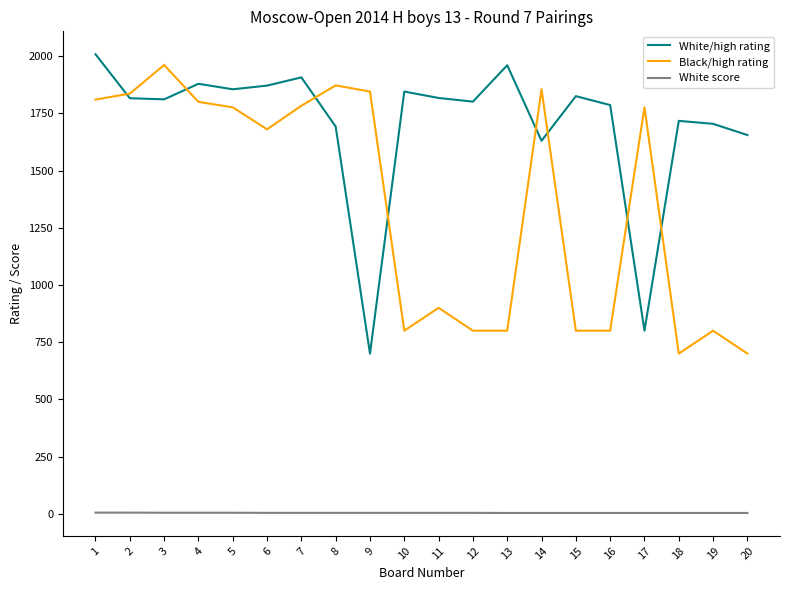

At how many categories does at least one series exceed 1591?

20